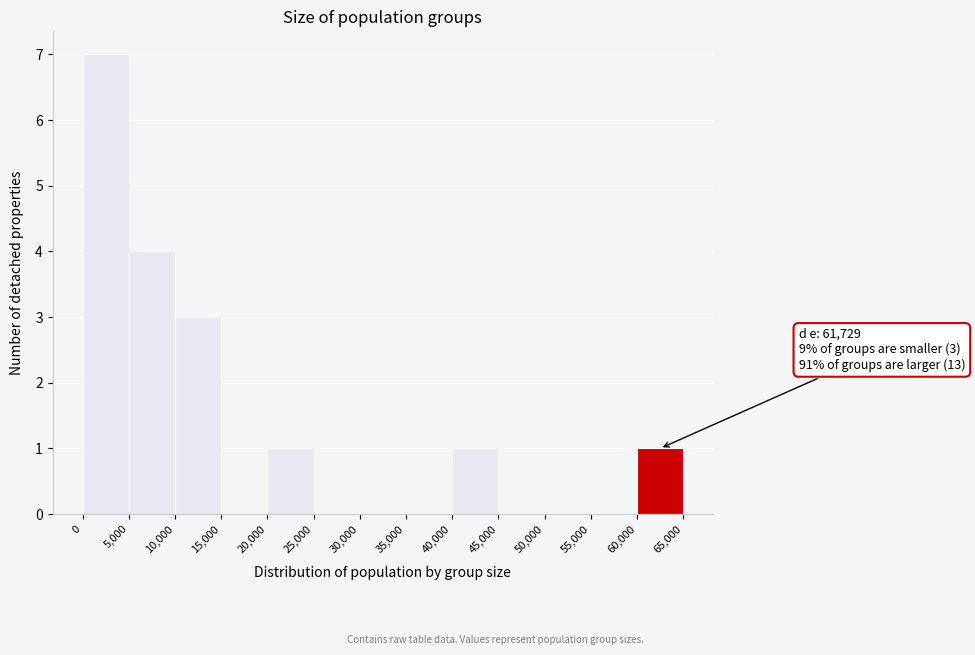

Which range on the x-axis has the tallest bar?

0 to 5,000